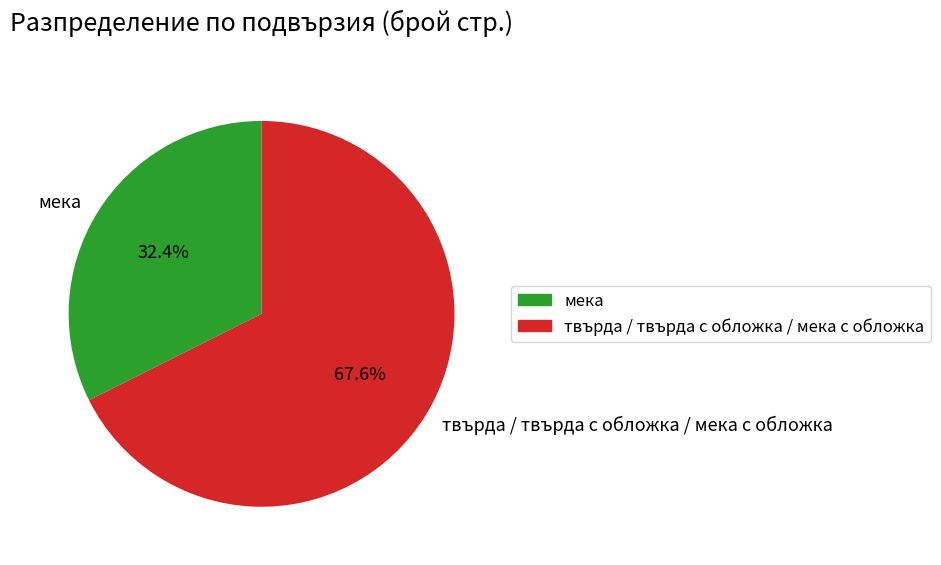

Is there any slice that represents more than half of the pie?

Yes